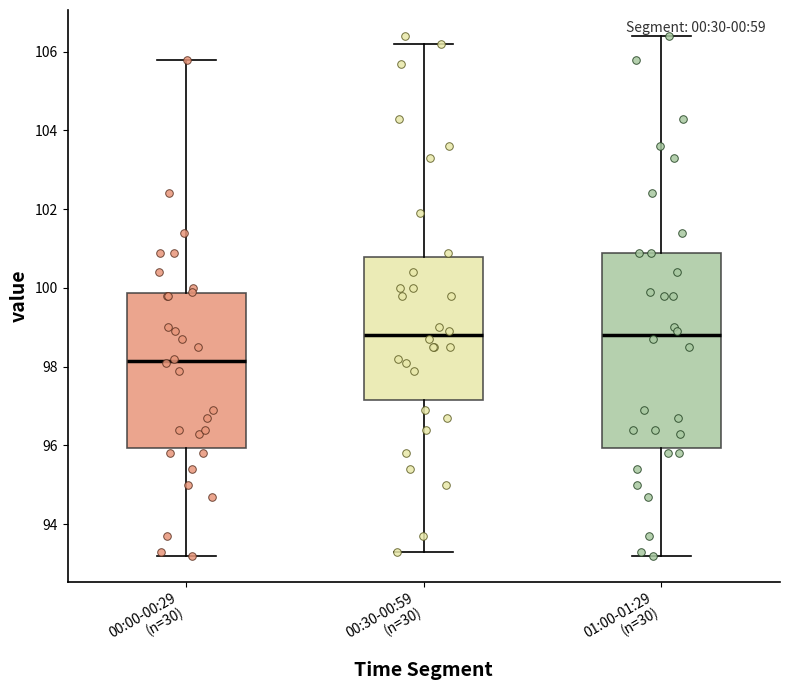

Reading left to right, read every box against the y-axis: the position of its median line, the range the box covers, and the ends of its whiskers. The values are not printed on the chart, so give them approximately, as read against the axis.

00:00-00:29 (n=30): median 98.2, box 96.0 to 99.8, whiskers 93.2 to 105.8
00:30-00:59 (n=30): median 98.8, box 97.2 to 100.8, whiskers 93.4 to 106.2
01:00-01:29 (n=30): median 98.8, box 96.0 to 101.0, whiskers 93.2 to 106.4